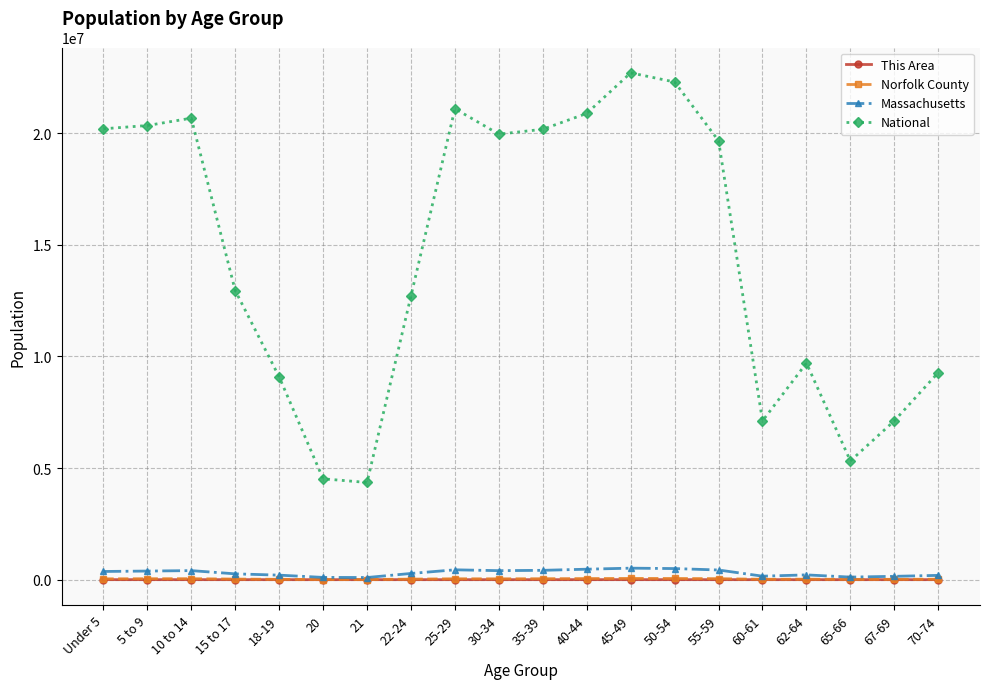

What is the difference between the maximum and minimum values in the Massachusetts series?

419062